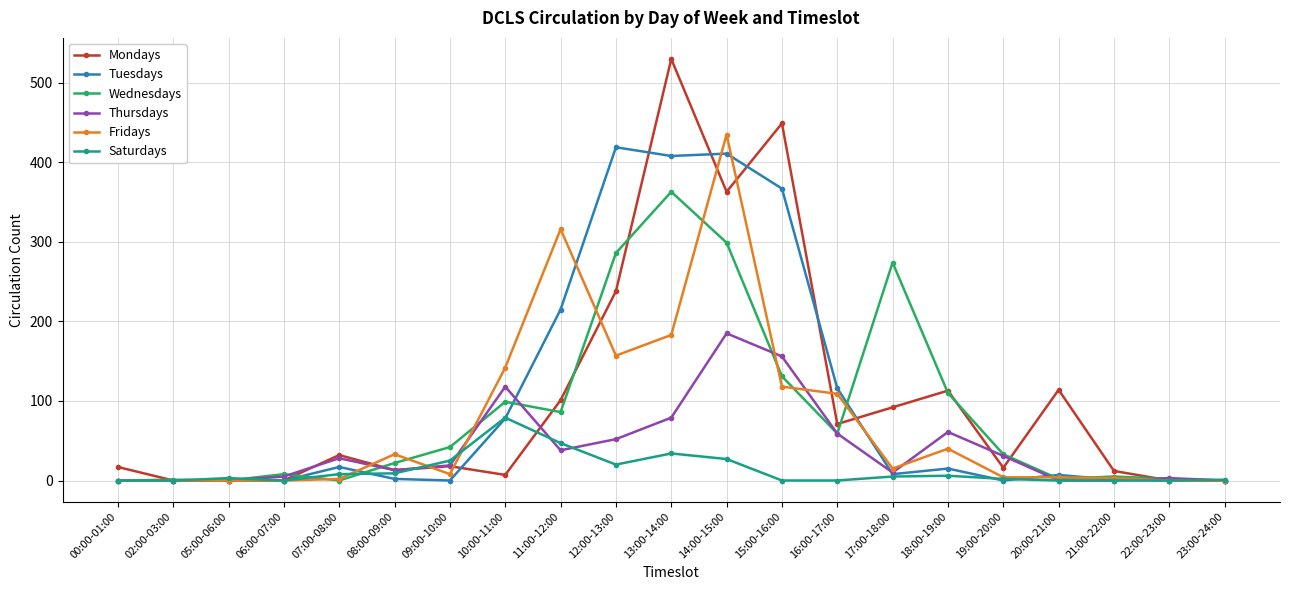

True or false: Thursdays has more than 2 points higher than both neighbors.

True